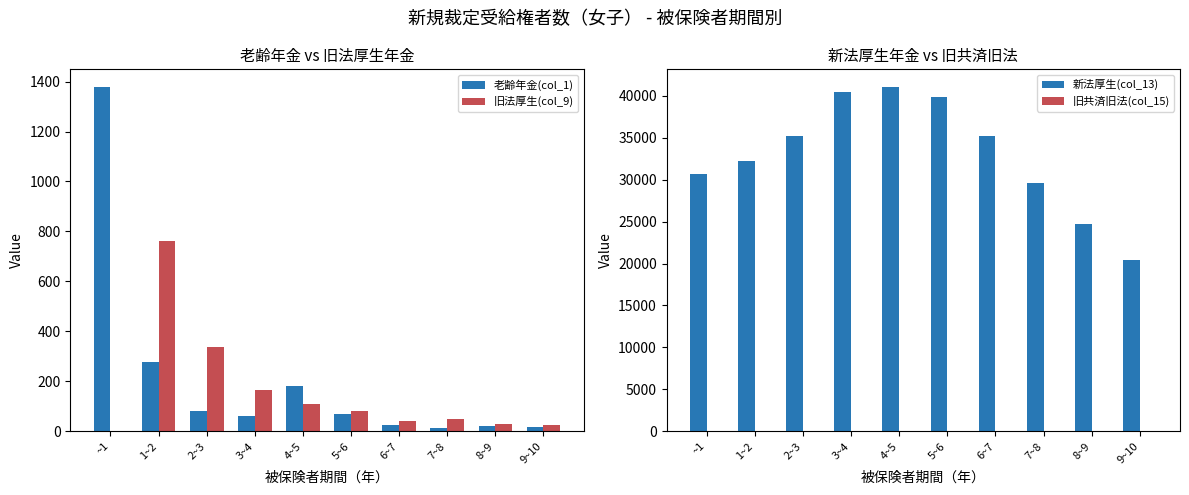

What position from the left is 7~8?

8